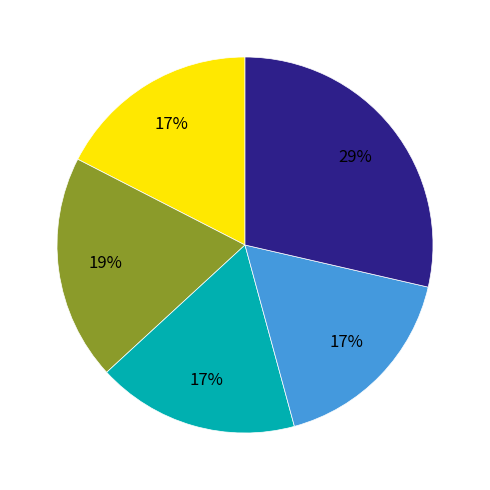

Is there any slice that represents more than half of the pie?

No